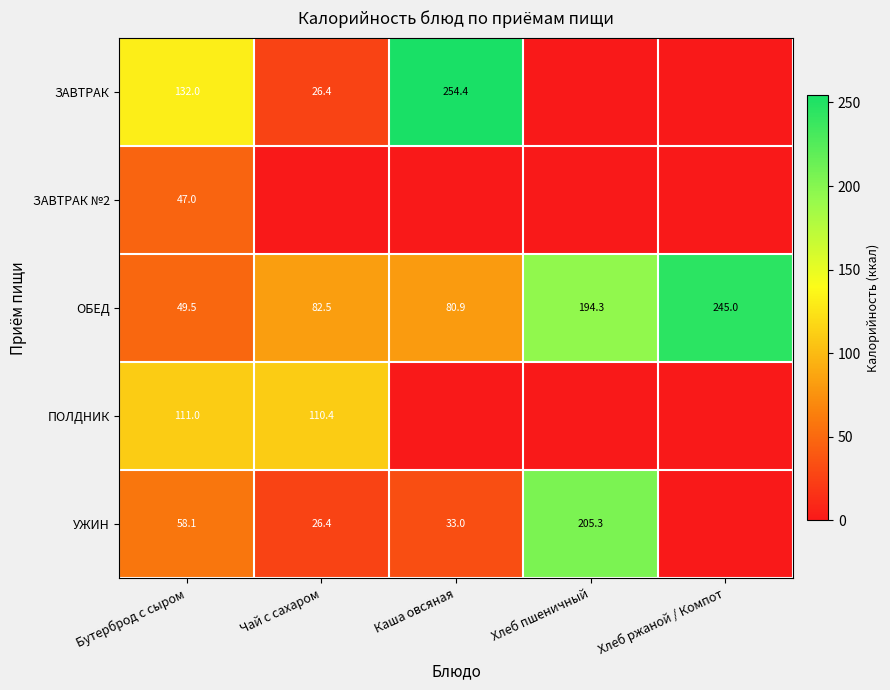

What is the average value of the ОБЕД series?

130.4